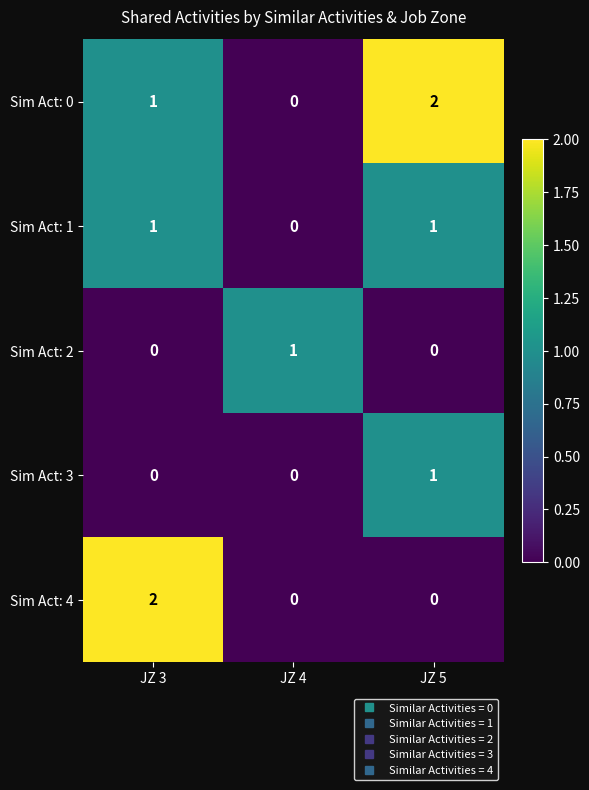

What is the spread (max minus min) of values at JZ 5?

2